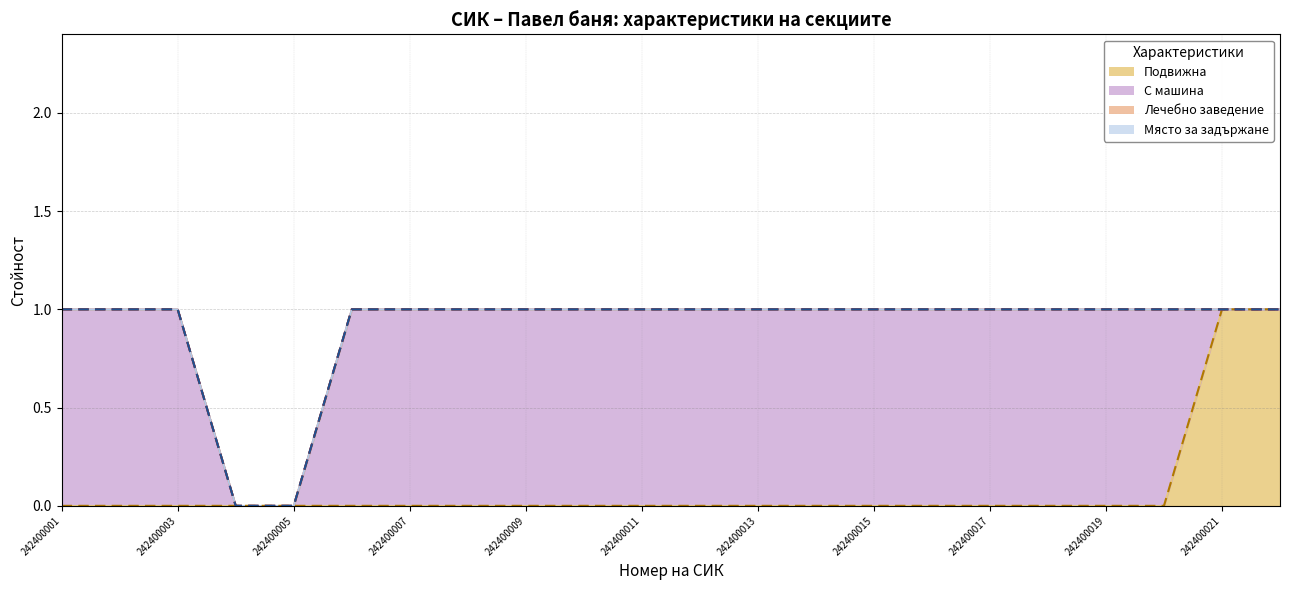

What are all the series names shown in the legend?

Подвижна, С машина, Лечебно заведение, Място за задържане